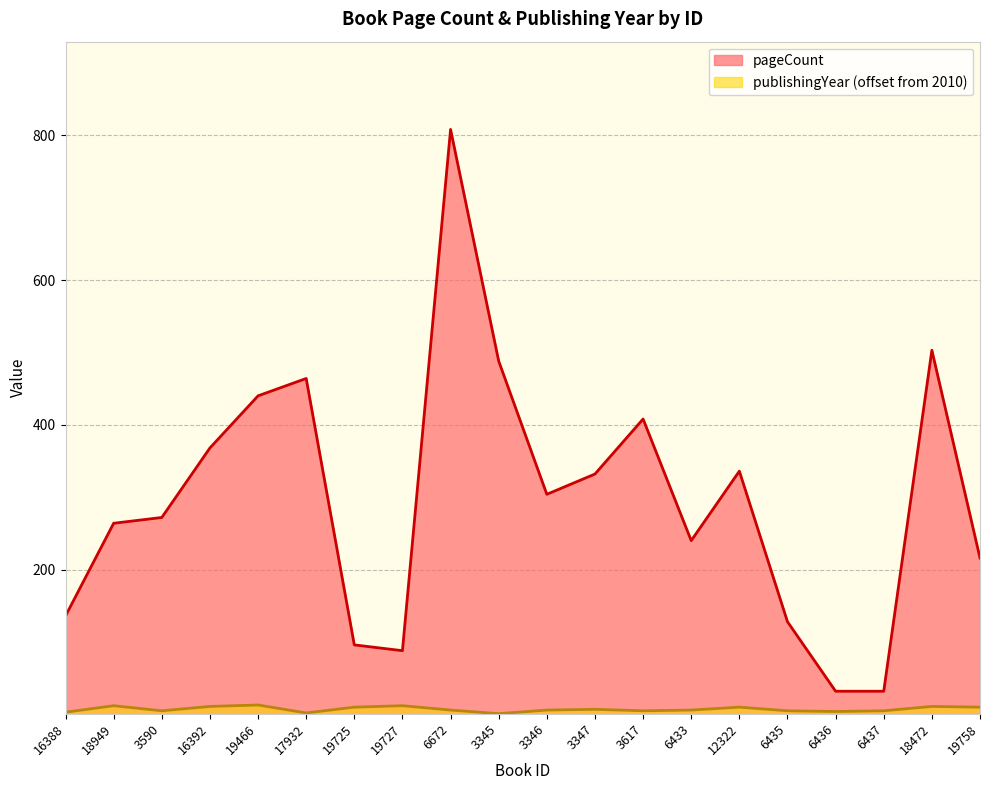

Where does the publishingYear series first go above 6?

18949